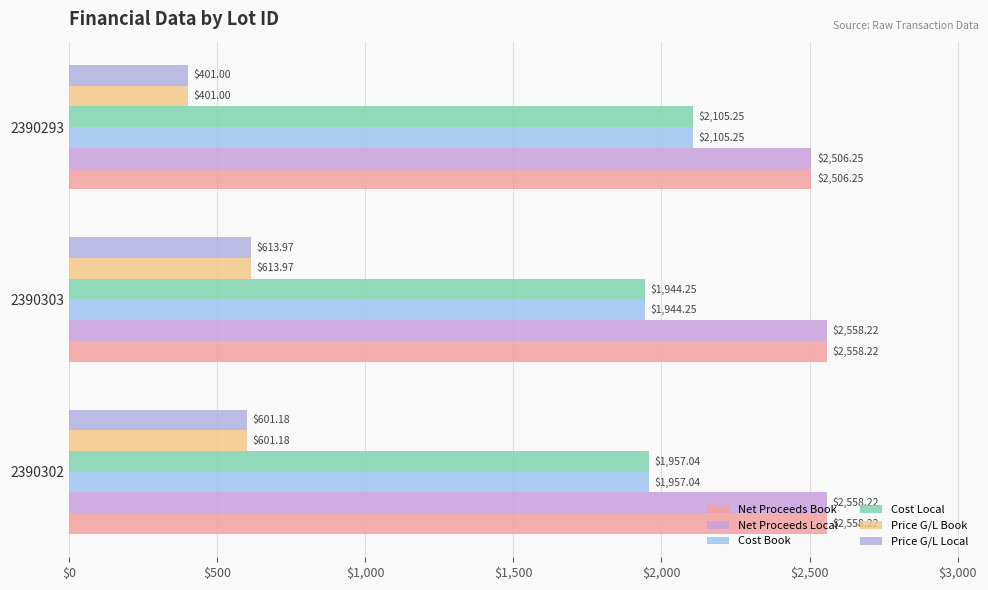

What is the sum of all Net Proceeds Local values?

7622.7